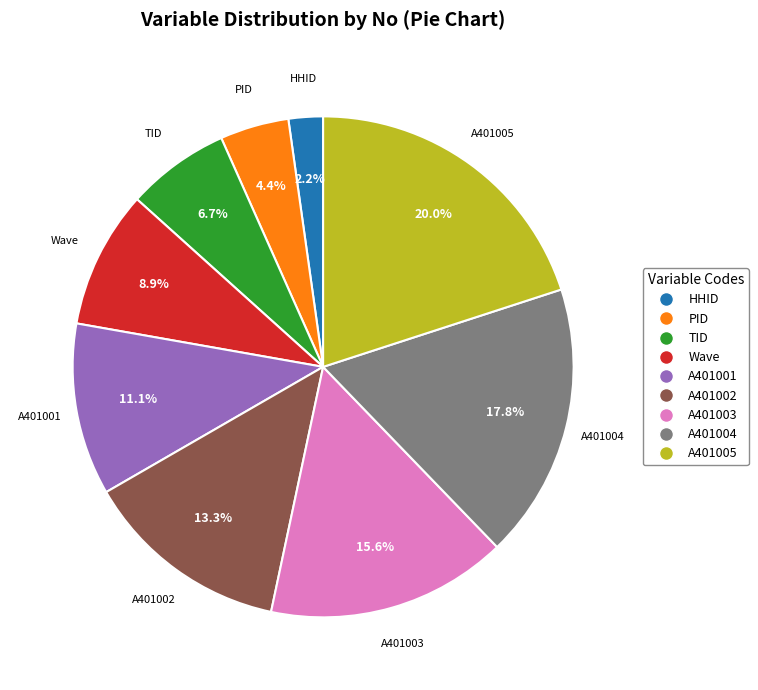

What percentage is the PID slice, to the nearest percent?

4%